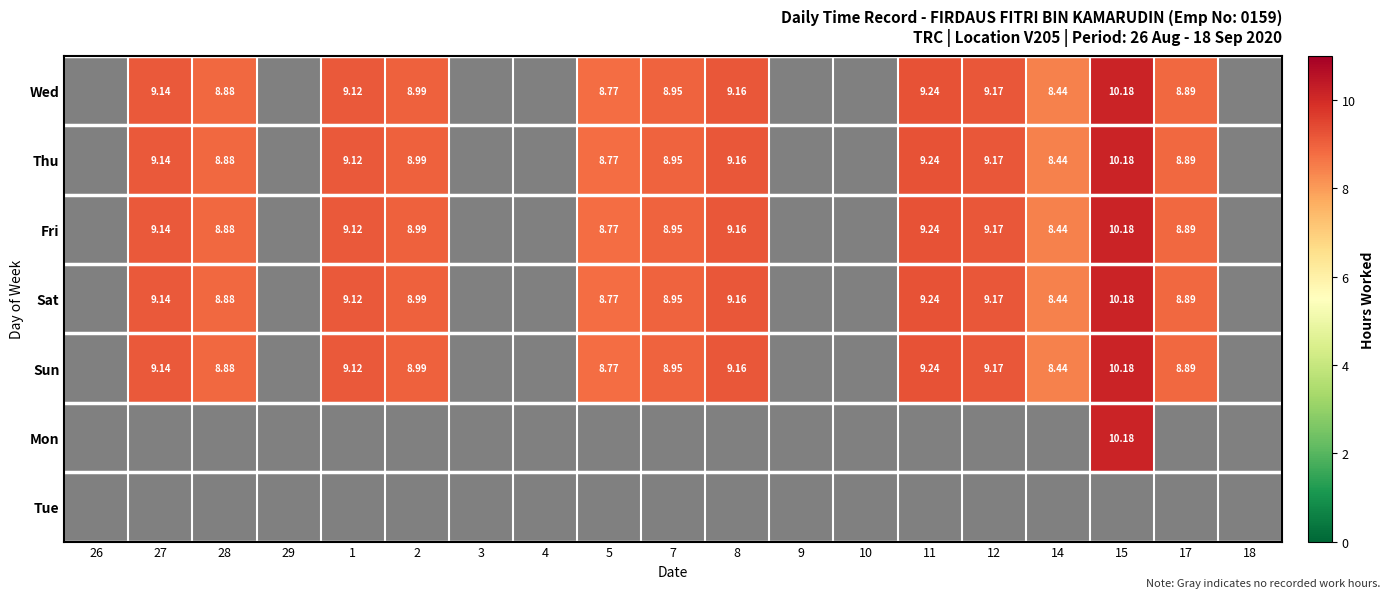

Rank the categories by Tue value from highest to lowest.

26, 27, 28, 29, 1, 2, 3, 4, 5, 7, 8, 9, 10, 11, 12, 14, 15, 17, 18